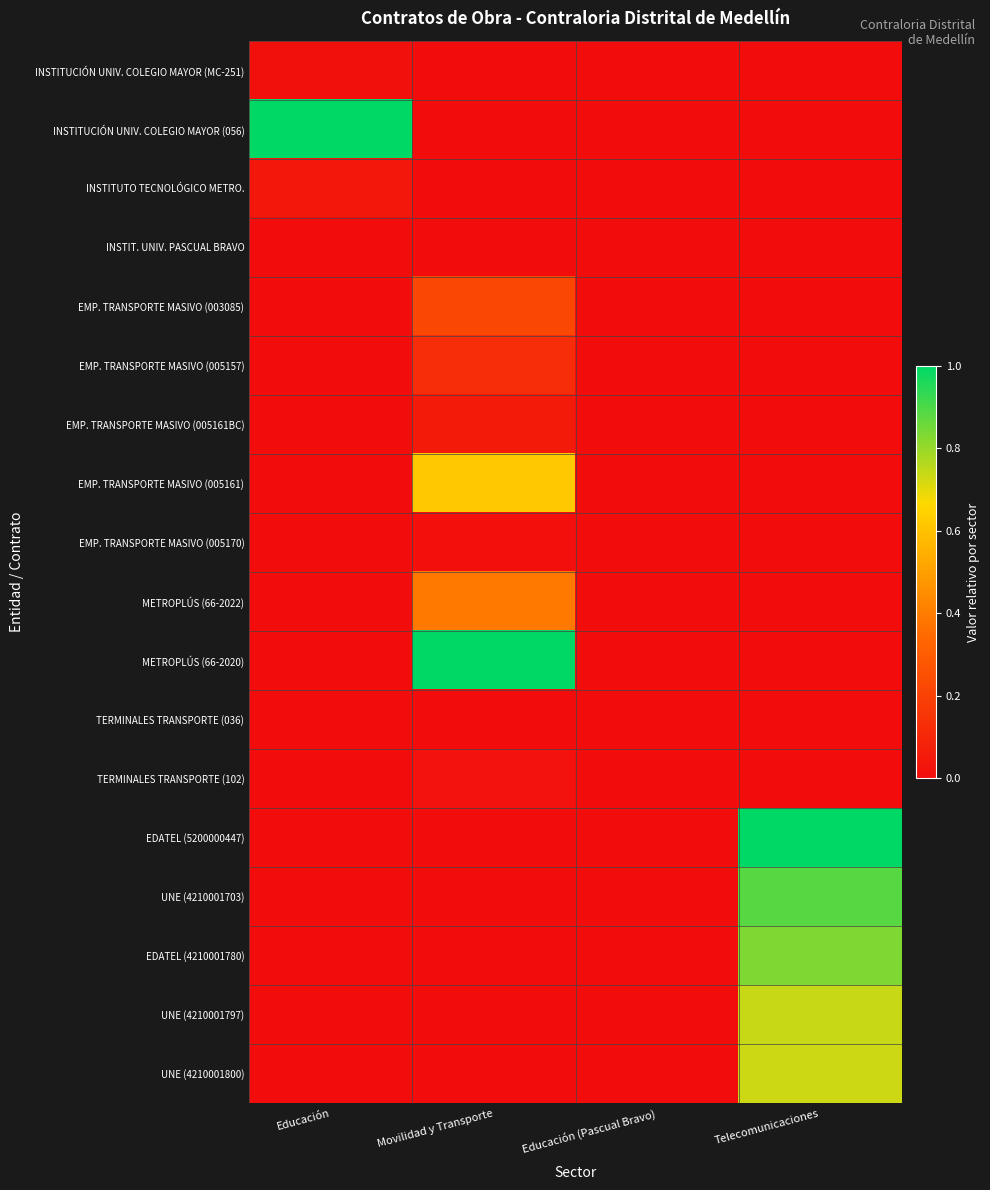

List the series in order of their peak value, lowest first.

INSTIT. UNIV. PASCUAL BRAVO, TERMINALES TRANSPORTE (036), EMP. TRANSPORTE MASIVO (005170), INSTITUCIÓN UNIV. COLEGIO MAYOR (MC-251), TERMINALES TRANSPORTE (102), INSTITUTO TECNOLÓGICO METRO., EMP. TRANSPORTE MASIVO (005161BC), EMP. TRANSPORTE MASIVO (005157), EMP. TRANSPORTE MASIVO (003085), METROPLÚS (66-2022), EMP. TRANSPORTE MASIVO (005161), UNE (4210001800), UNE (4210001797), EDATEL (4210001780), UNE (4210001703), INSTITUCIÓN UNIV. COLEGIO MAYOR (056), METROPLÚS (66-2020), EDATEL (5200000447)